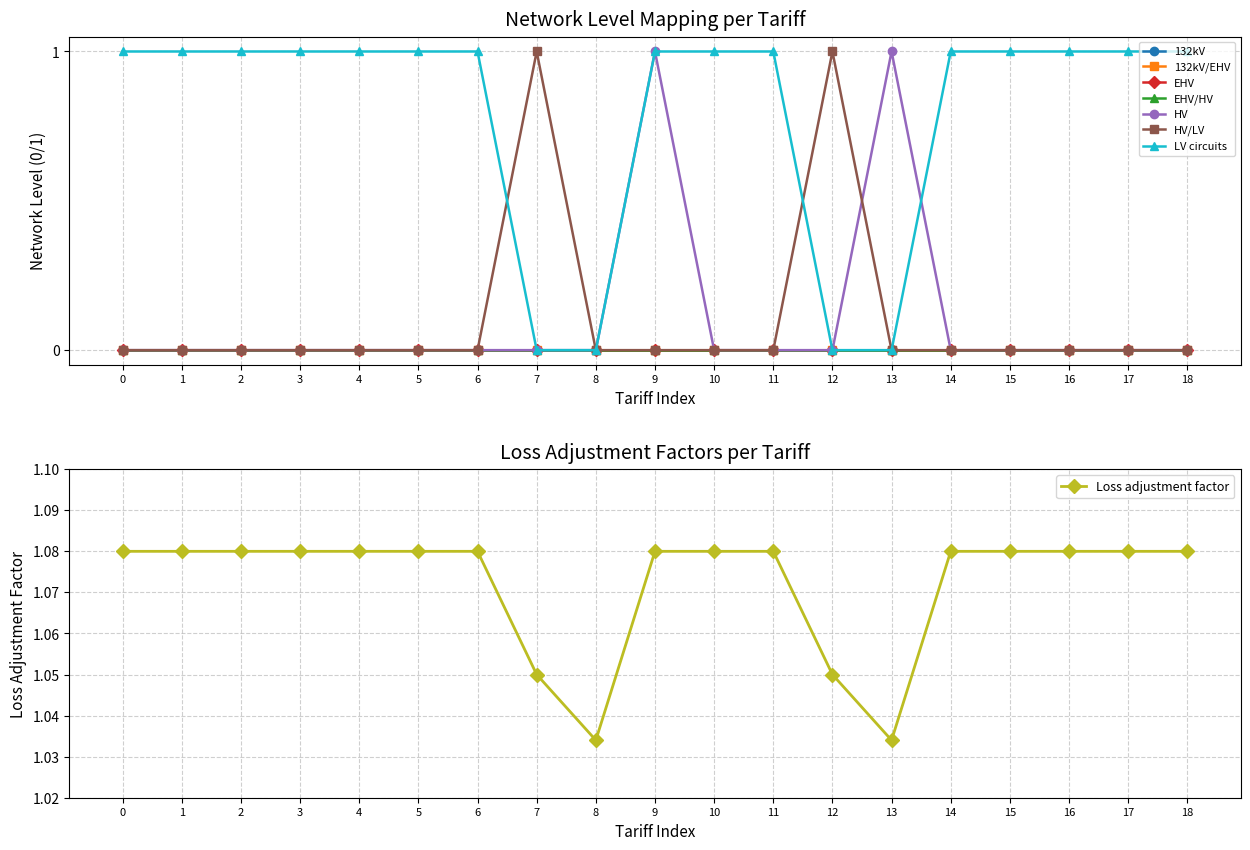

Count the Loss adjustment factor values in the range 1 to 2.

19